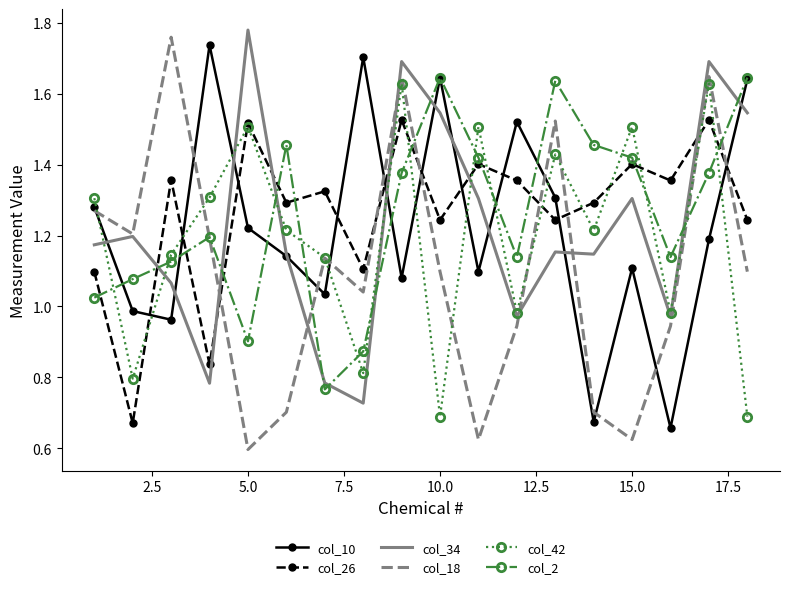

True or false: col_10 and col_42 cross at least once.

True